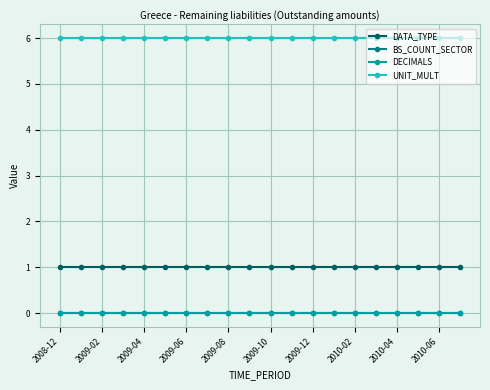

Reading left to right, list all the values displayed in this chart.

DATA_TYPE: 1	1	1	1	1	1	1	1	1	1	1	1	1	1	1	1	1	1	1	1
BS_COUNT_SECTOR: 0	0	0	0	0	0	0	0	0	0	0	0	0	0	0	0	0	0	0	0
DECIMALS: 0	0	0	0	0	0	0	0	0	0	0	0	0	0	0	0	0	0	0	0
UNIT_MULT: 6	6	6	6	6	6	6	6	6	6	6	6	6	6	6	6	6	6	6	6